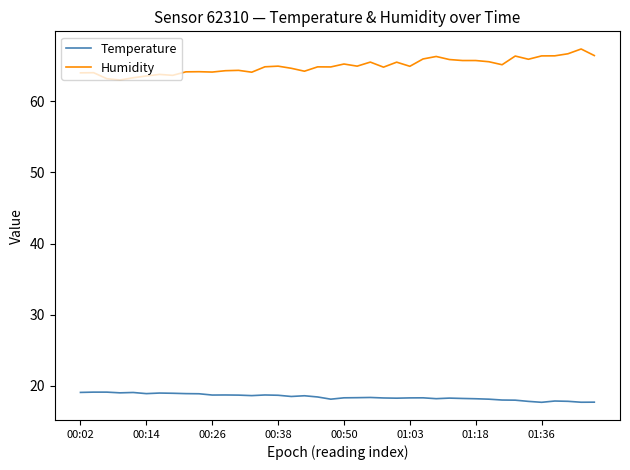

Rank the series by their average value, from highest to lowest.

Humidity, Temperature